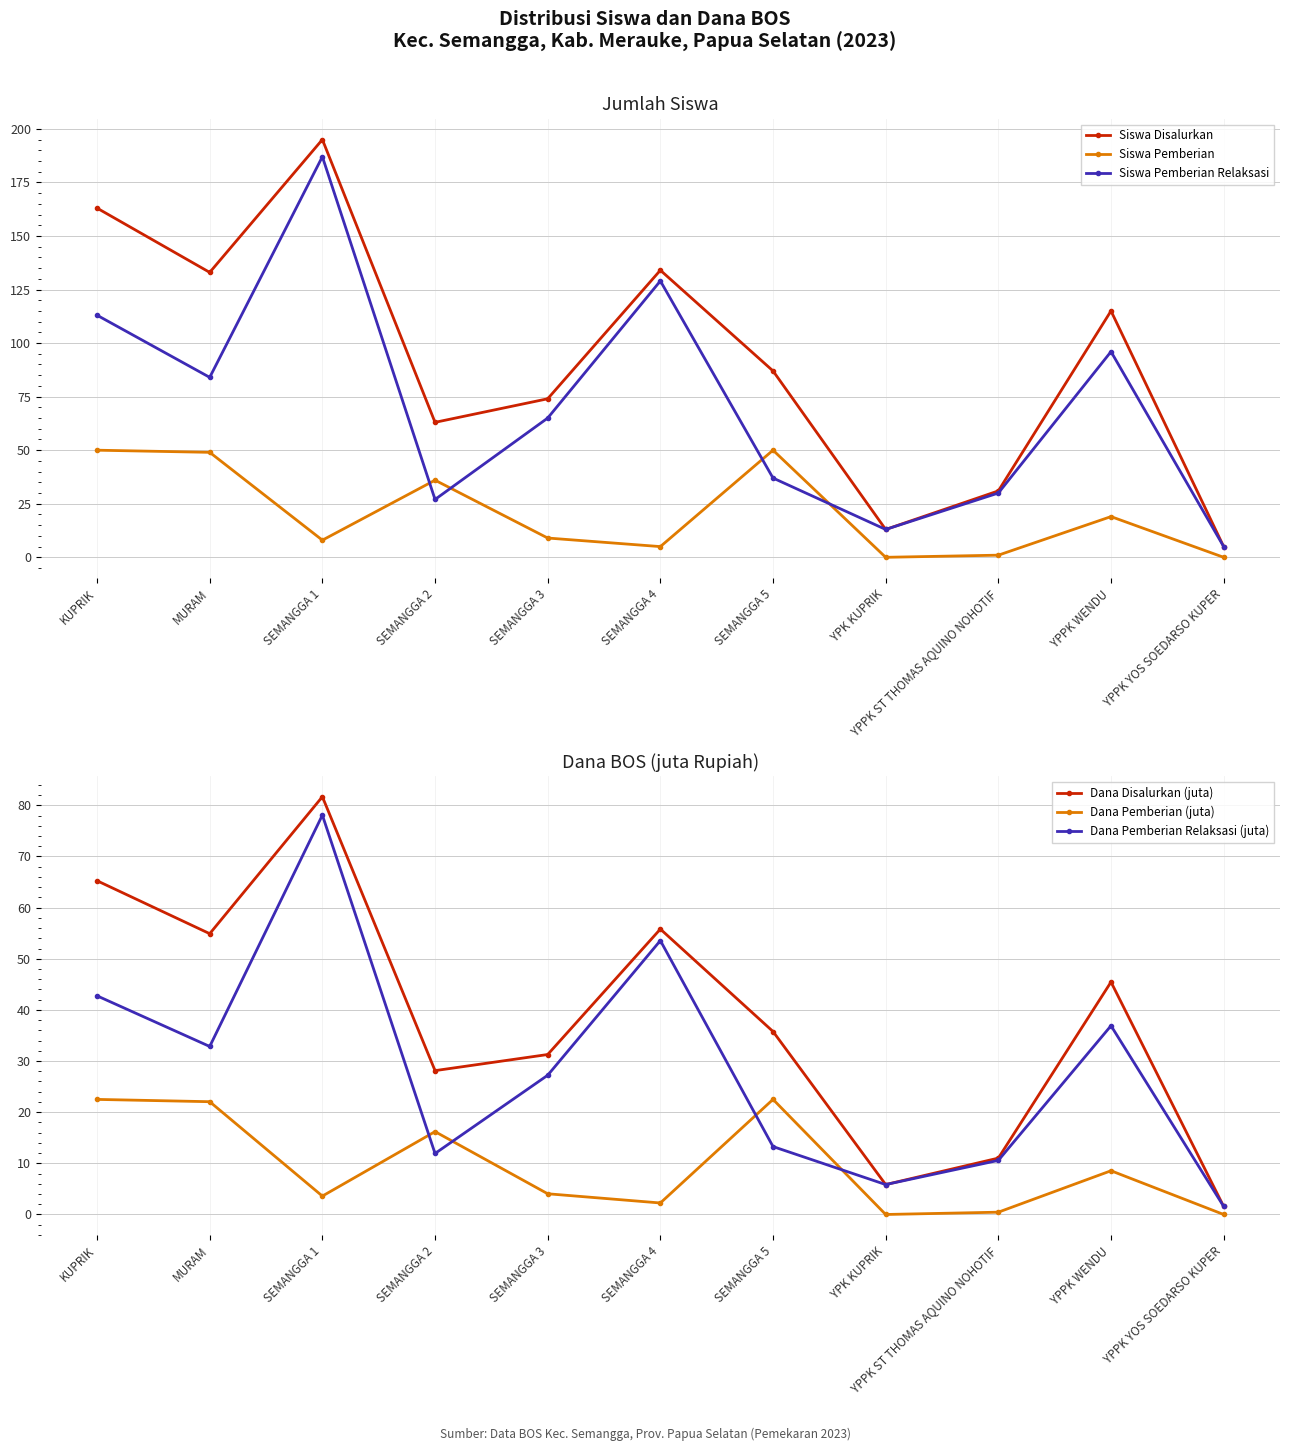

What is the label of the 10th point from the right?

MURAM